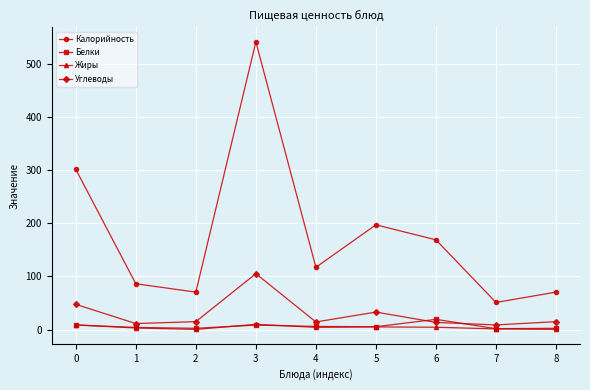

What is the total value across all series at 8?

87.6